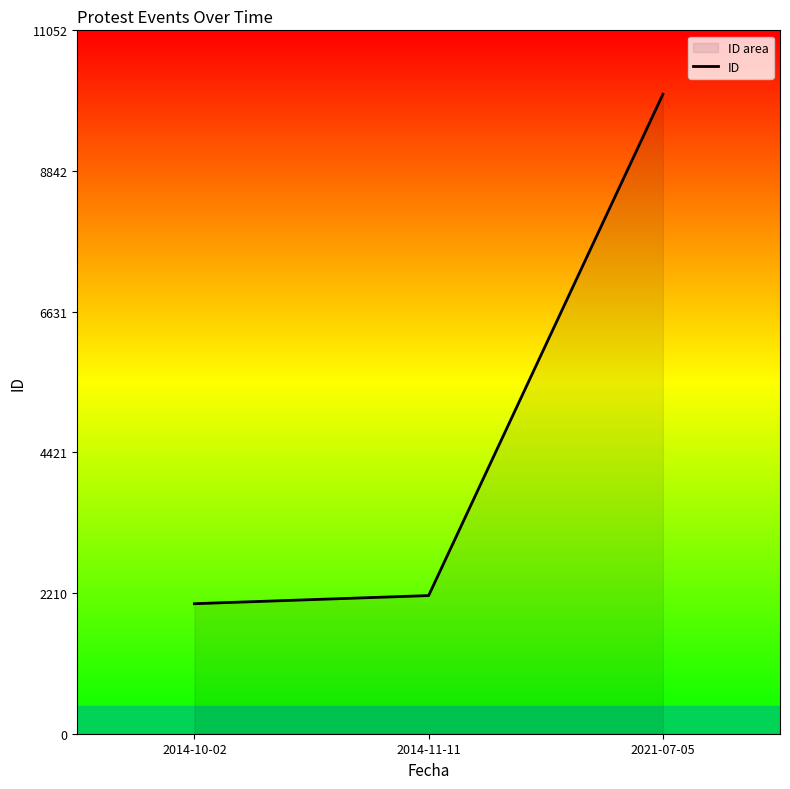

What is the maximum value shown in the chart?

10048